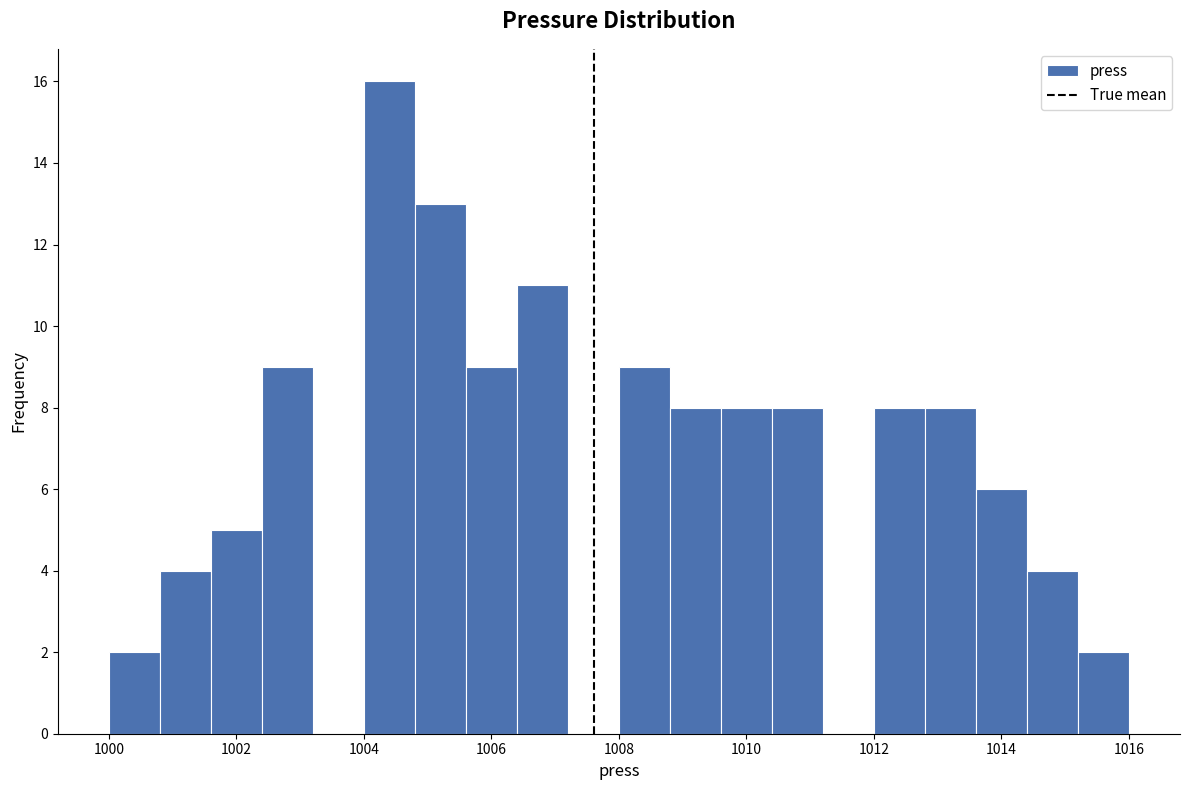

How tall is the bar that spans 1014.4 to 1015.2 on the x-axis? The values are not printed on the chart, so give them approximately, as read against the axis.

4